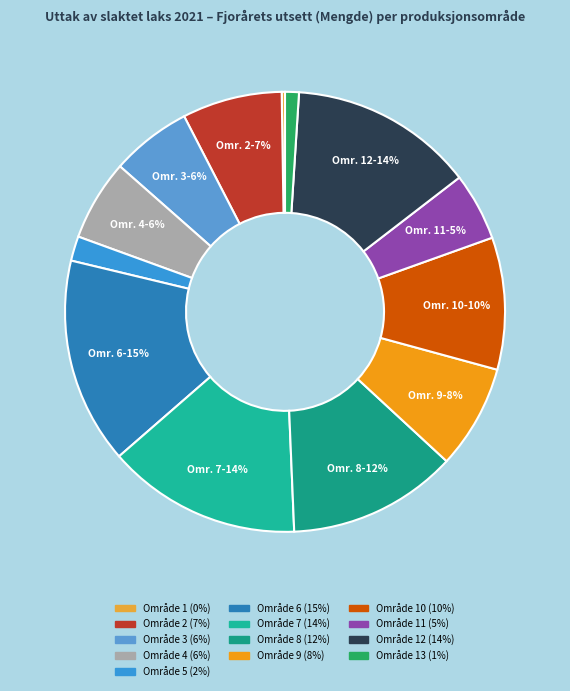

What is the smallest slice in the pie chart?

Område 1